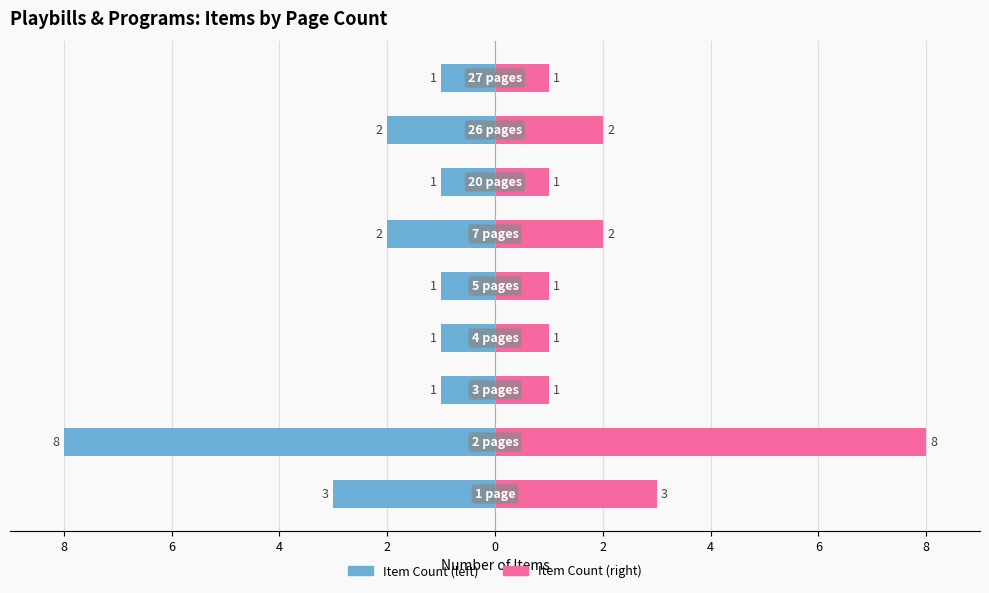

How many values in the Item Count series are below -1?

4